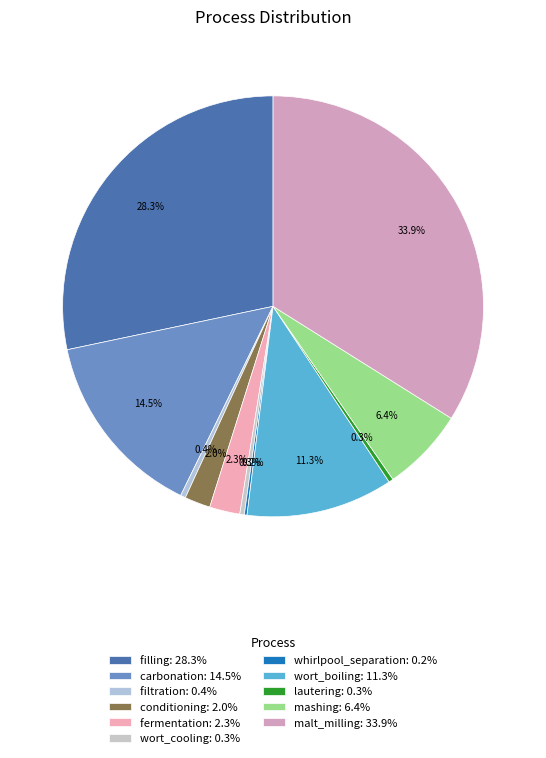

What portion of the pie excludes conditioning?

98.0%